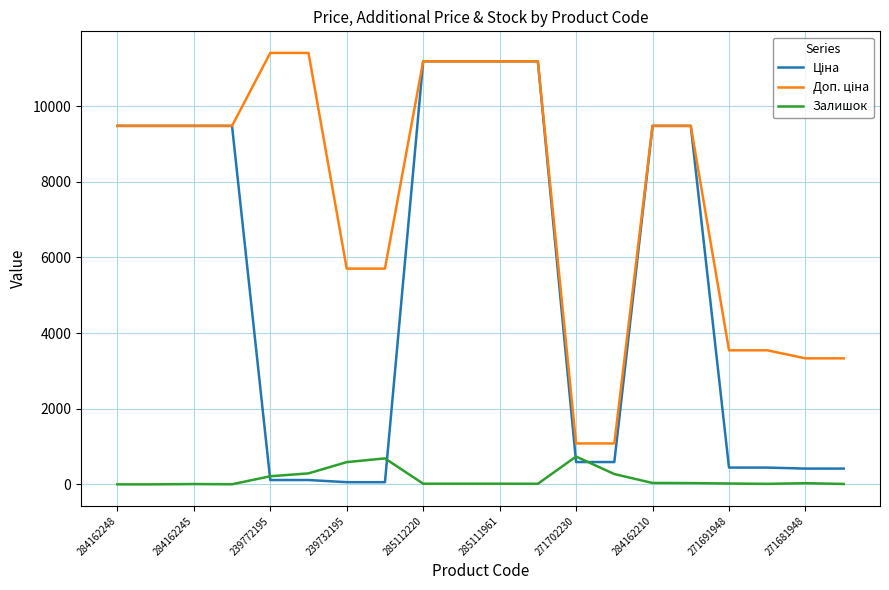

At how many categories does at least one series exceed 9891?

6